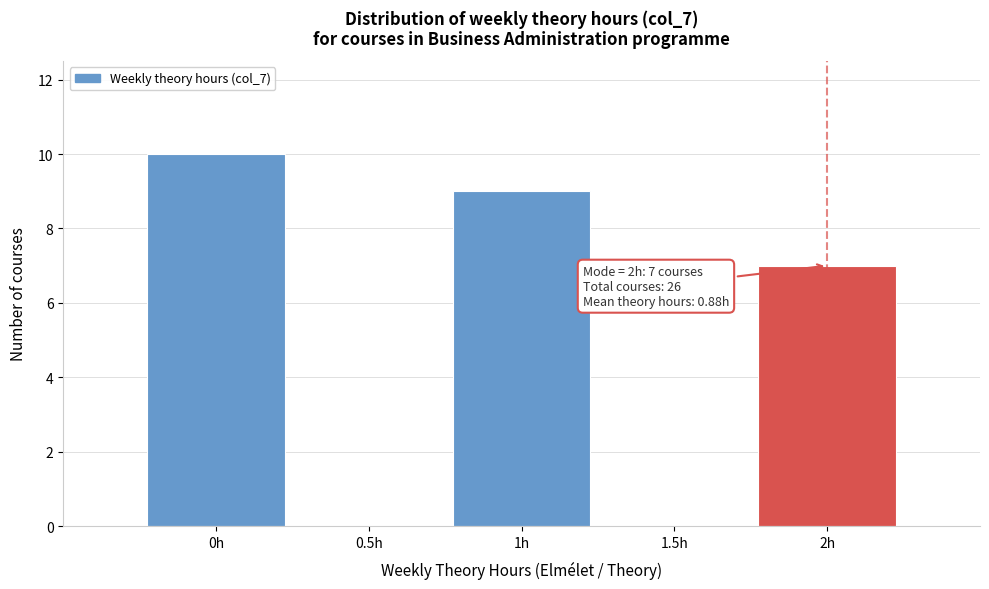

Which range on the x-axis has the tallest bar?

-0.25 to 0.25